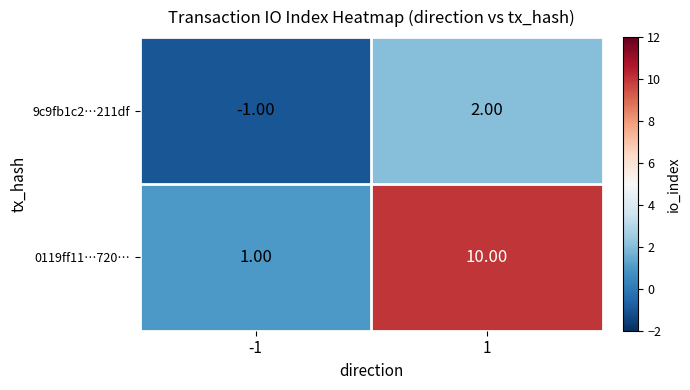

What is the average value of the 0119ff11…720… series?

6